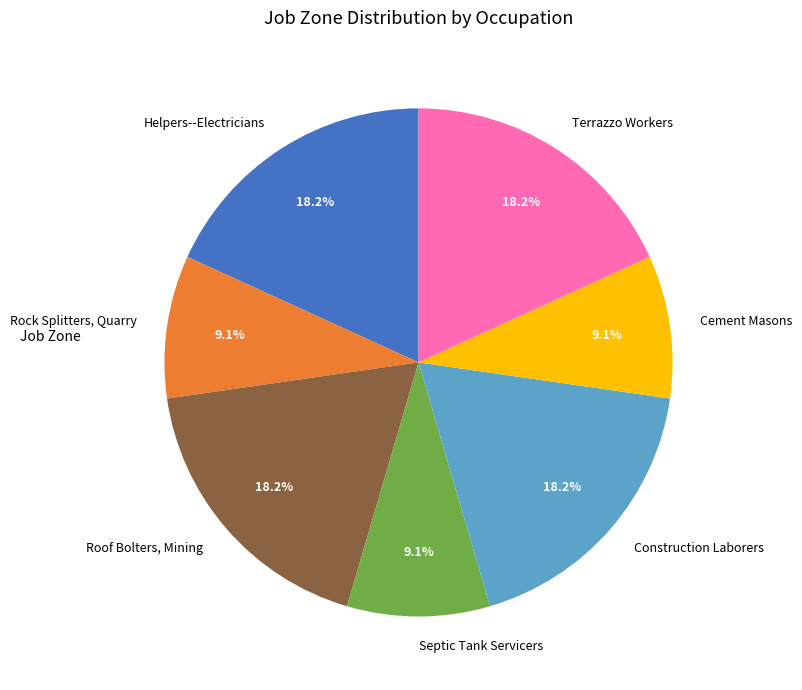

What percentage is the Septic Tank Servicers slice, to the nearest percent?

9%